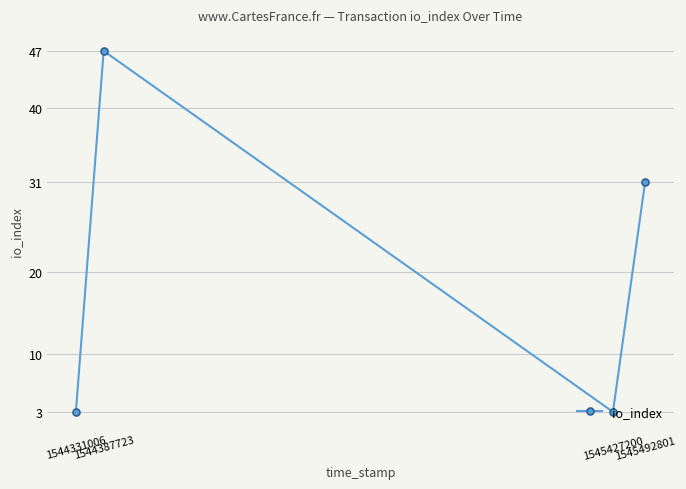

Between 1544387723 and 1545427200, which is larger?

1544387723